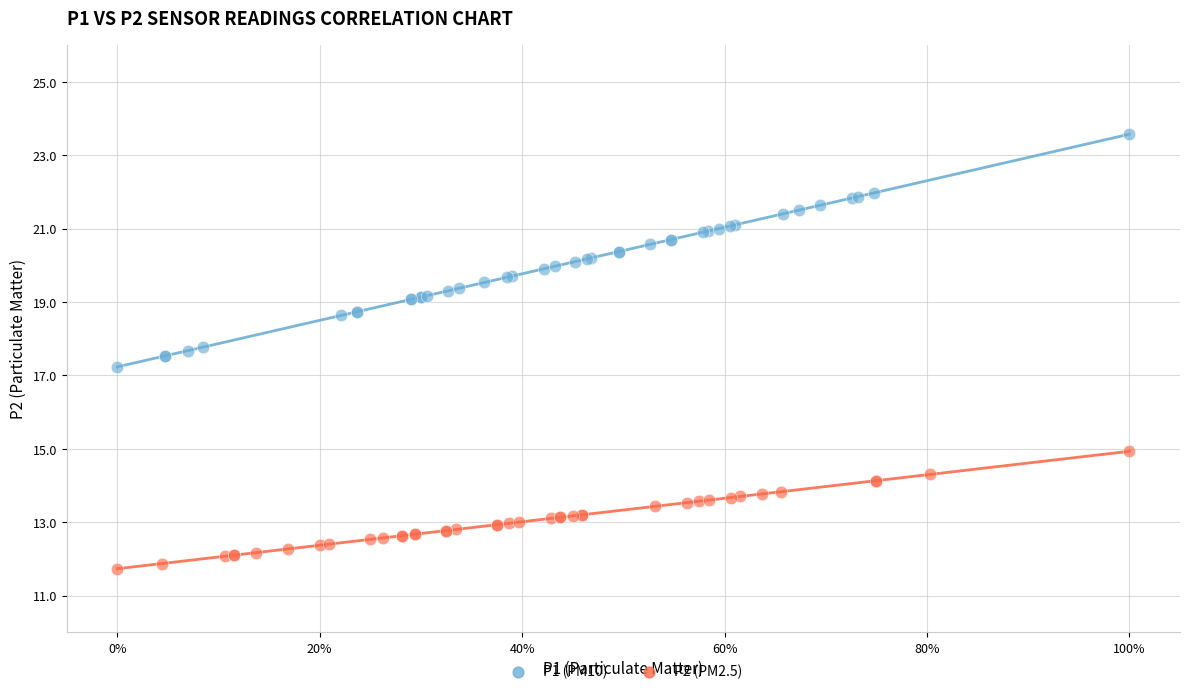

Which series contains the highest Y value?

P1 (PM10)